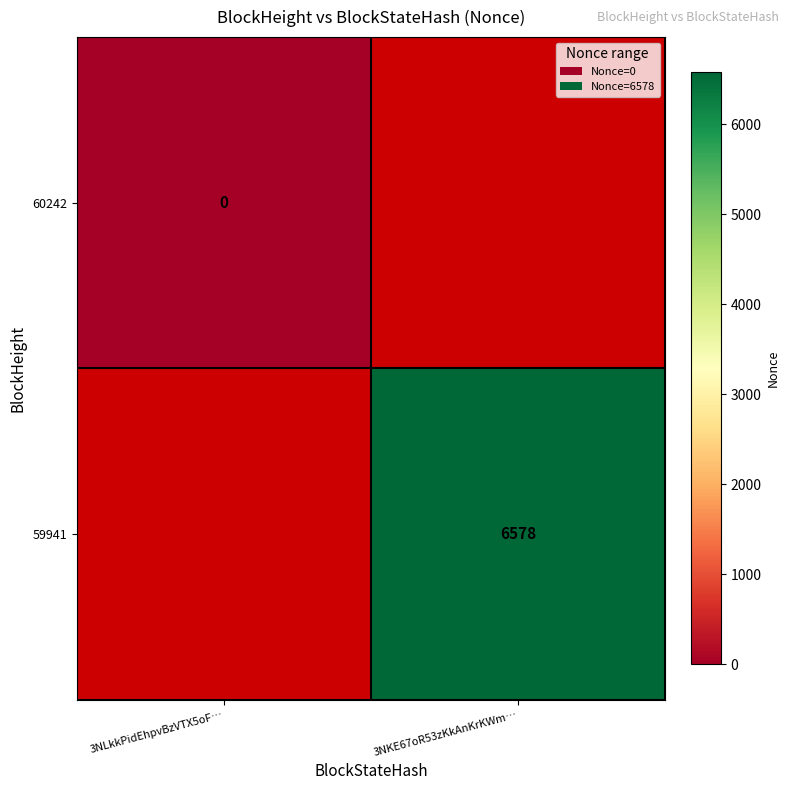

The value of 59941 at 3NKE67oR53zKkAnKrKWm… is 4177. True or false?

False